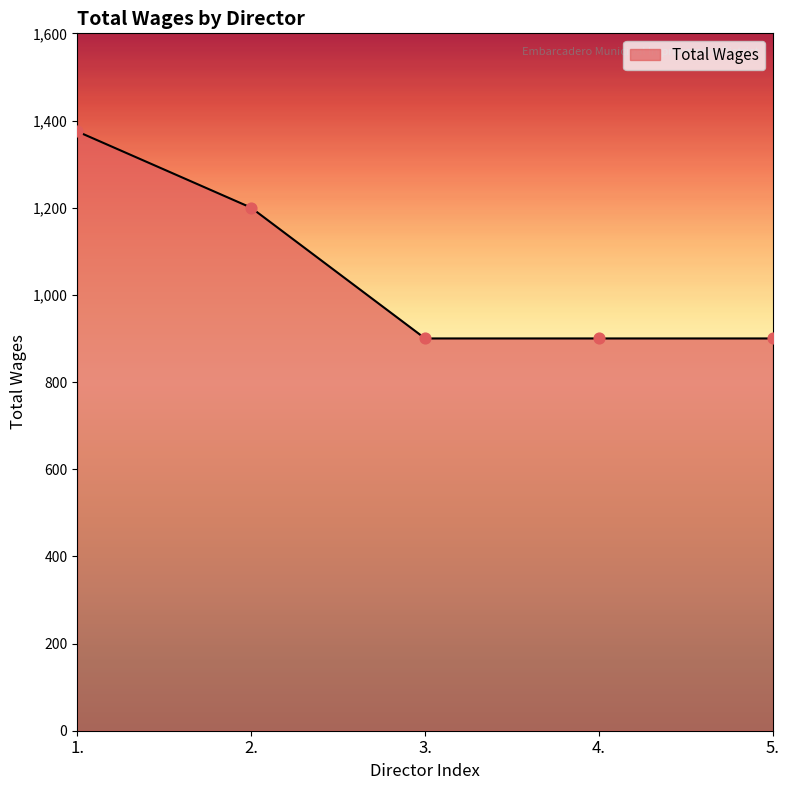

What is the change in value from 1. to 2.?

-175